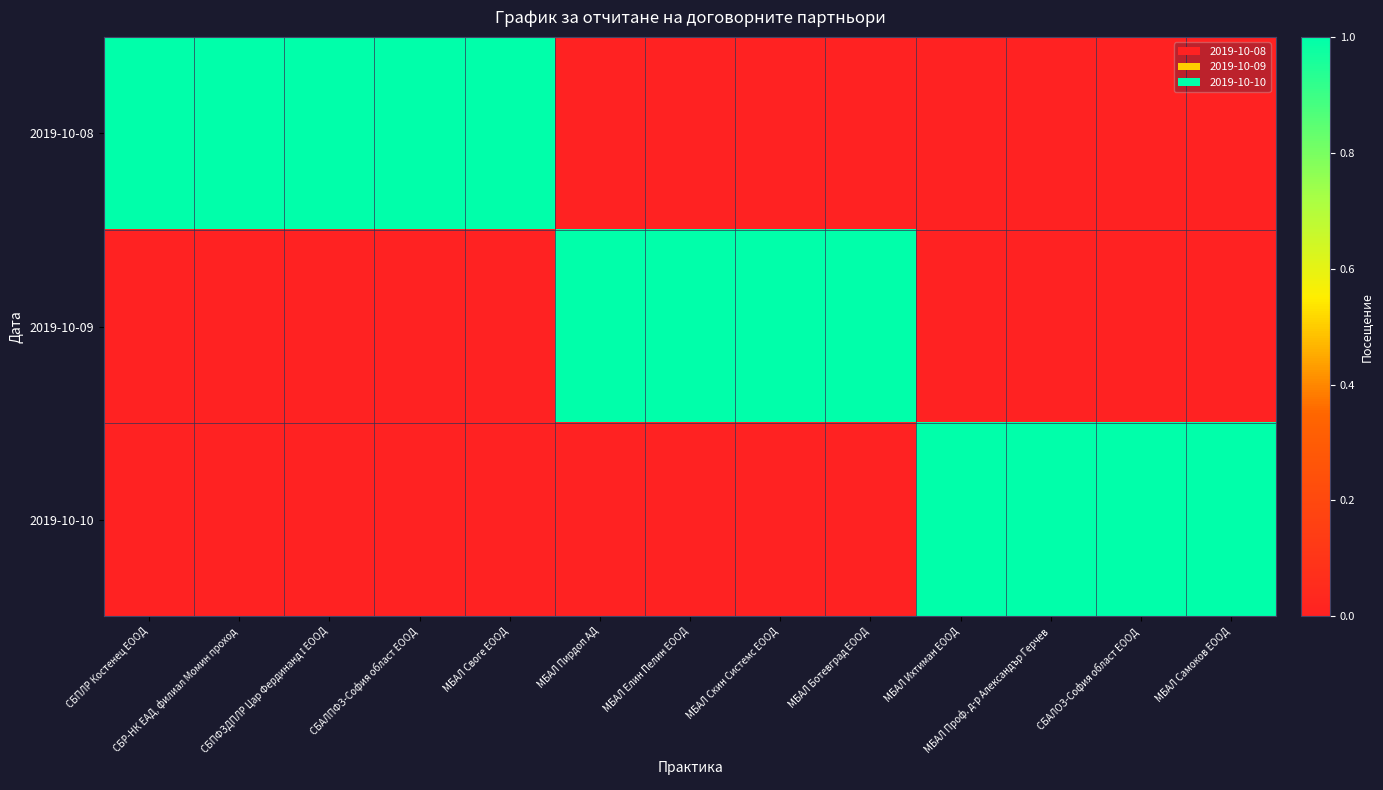

At МБАЛ Ботевград ЕООД, list the series in order from largest to smallest.

2019-10-09, 2019-10-08, 2019-10-10